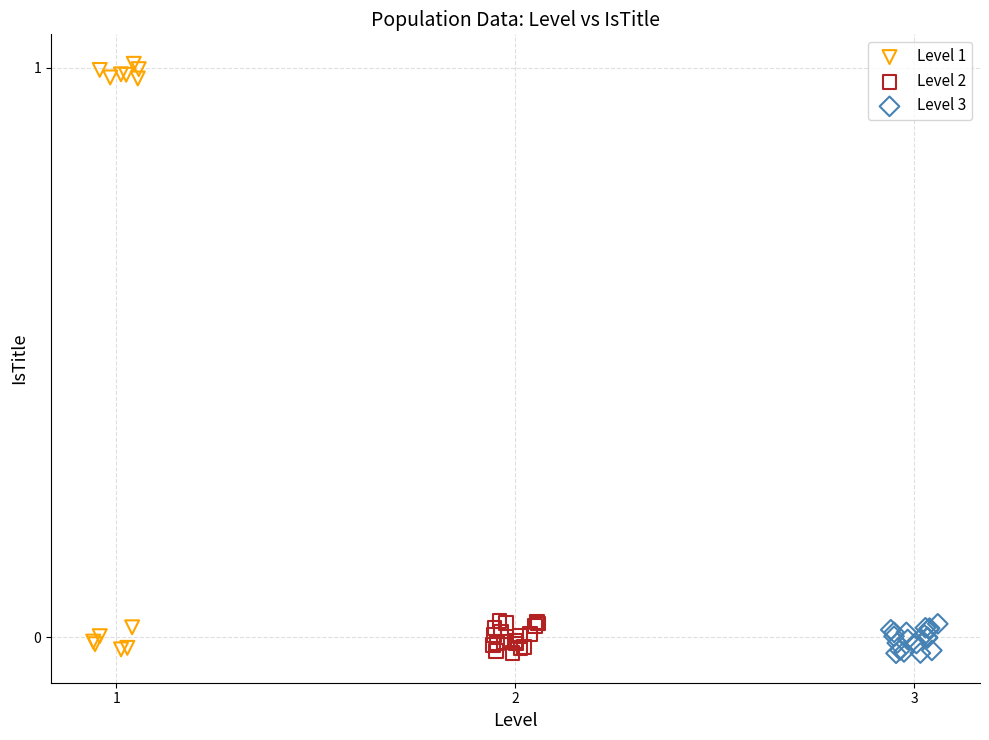

Which series contains the highest Y value?

Level 1